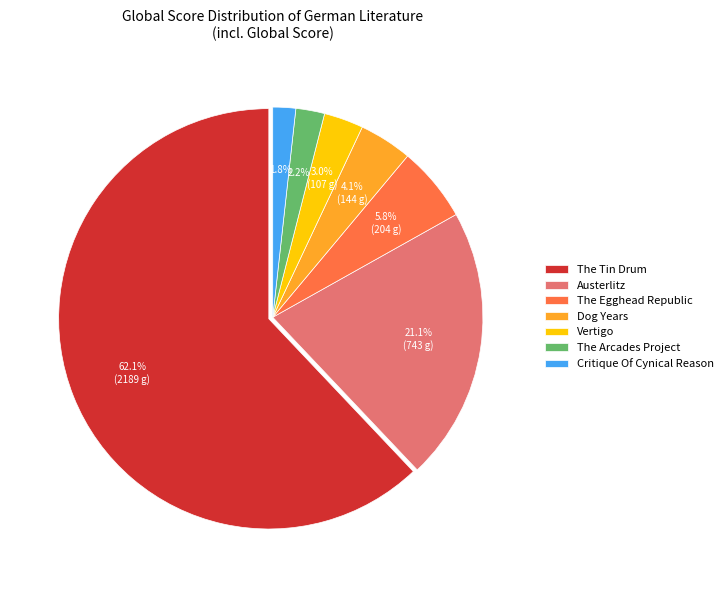

Which category accounts for the majority?

The Tin Drum